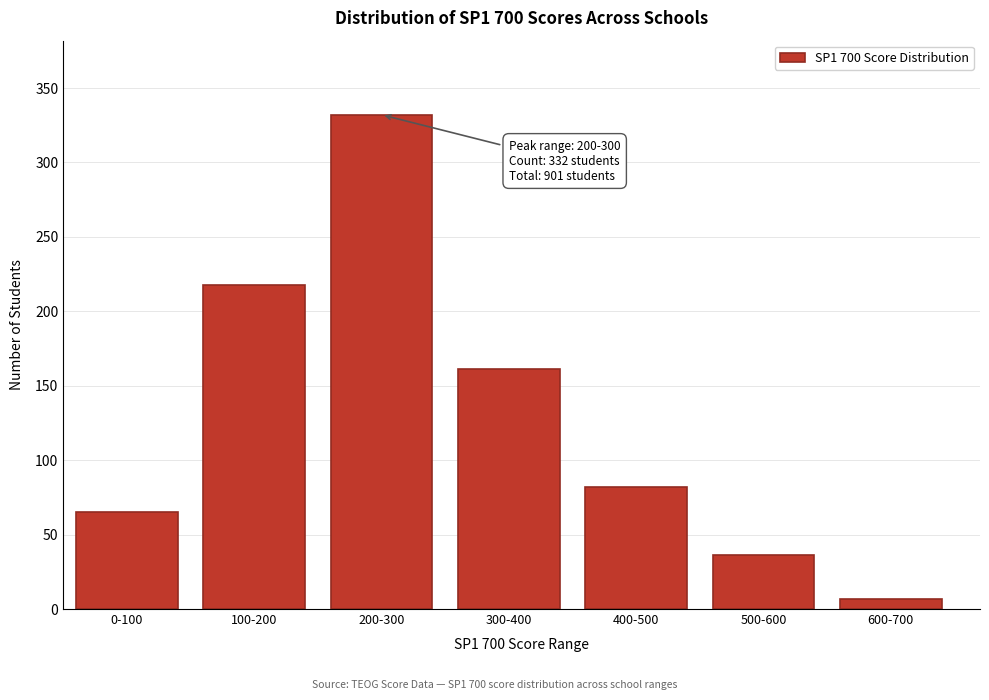

Reading right to left, what are all the values shown in this chart?

600-700=7	500-600=36	400-500=82	300-400=161	200-300=332	100-200=218	0-100=65